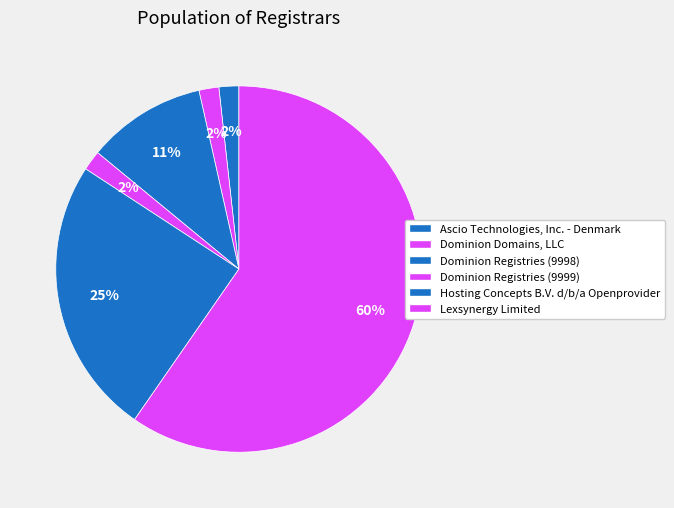

Is there any slice that represents more than half of the pie?

Yes